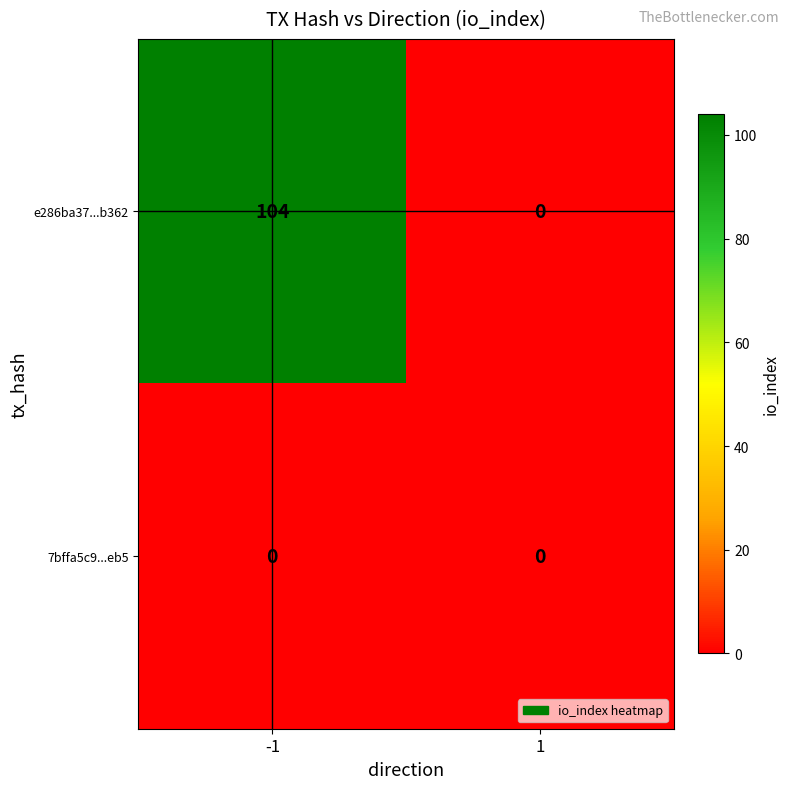

Reading left to right, list all the values displayed in this chart.

e286ba37...b362: -1=104	1=0
7bffa5c9...eb5: -1=0	1=0